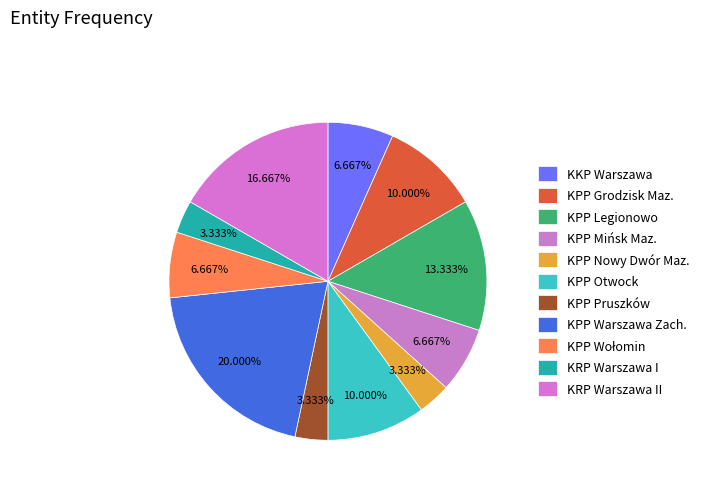

How much of the chart is everything except KKP Warszawa?

93.3%